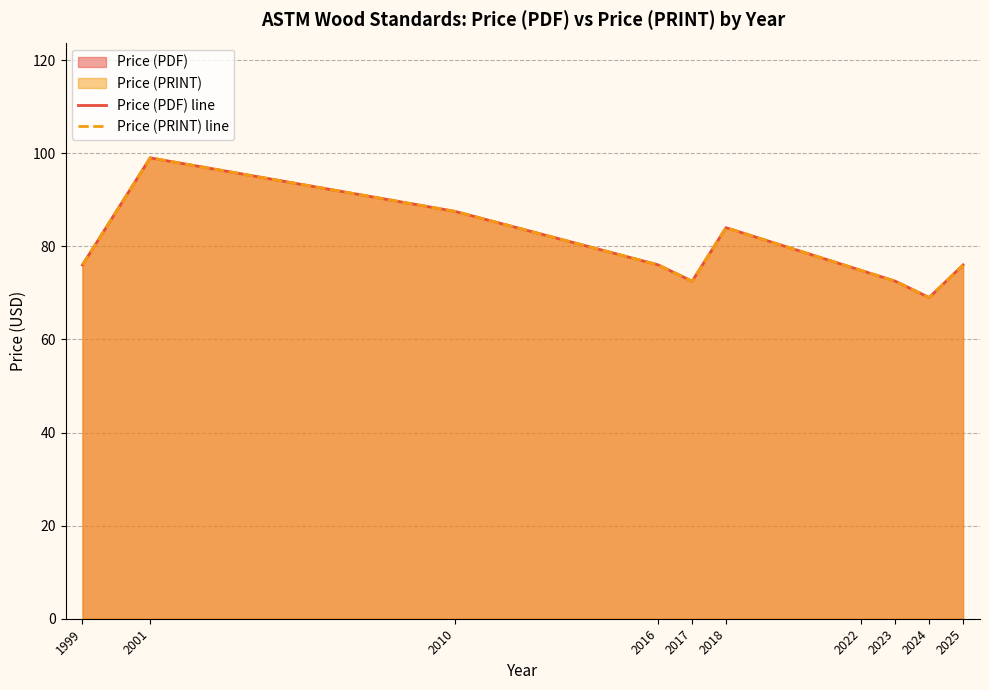

The value of Price (PDF) line at 2016 is 134.2. True or false?

False